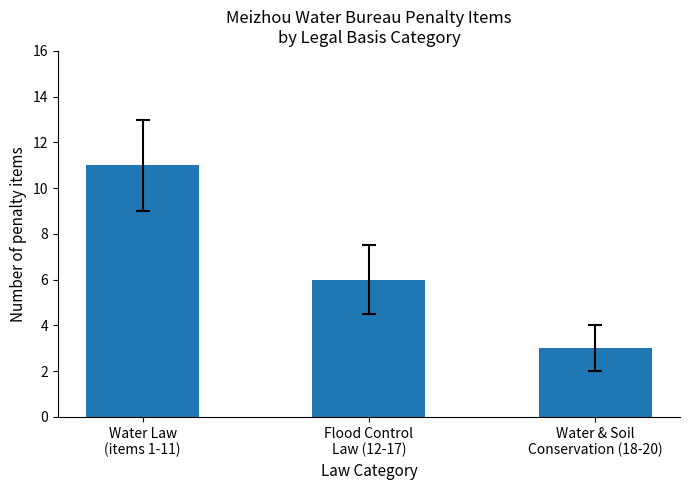

Reading left to right, list all the values displayed in this chart.

11	6	3